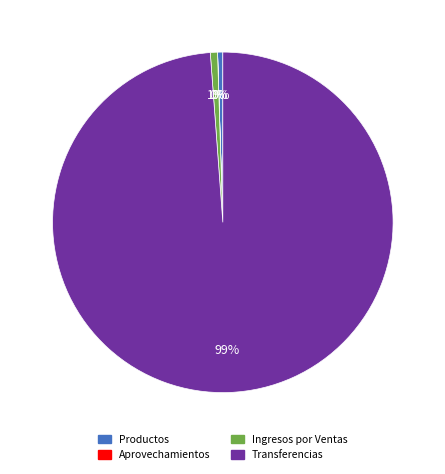

To the nearest percent, what is the average slice percentage?

25%